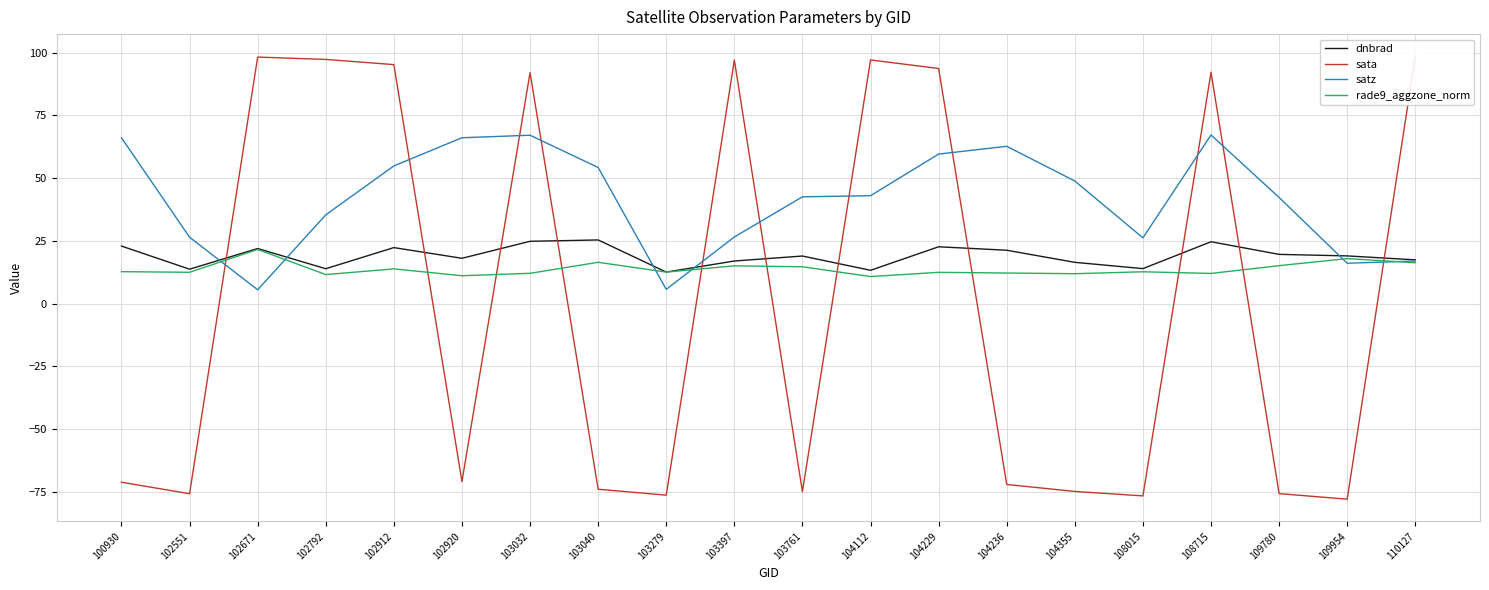

The value of satz at 108015 is 17.4. True or false?

False